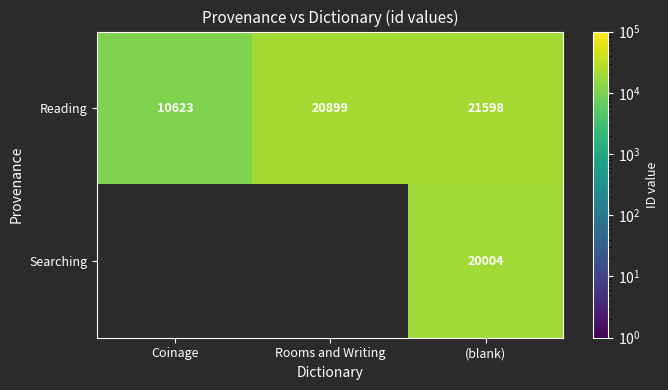

What is the difference between the highest and lowest values at (blank)?

1594.0